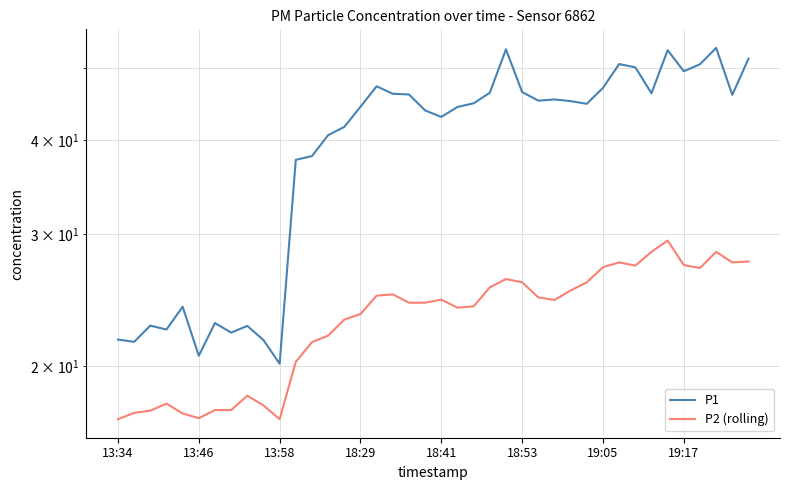

Where is P2 (rolling) nearest to the value 23?

14